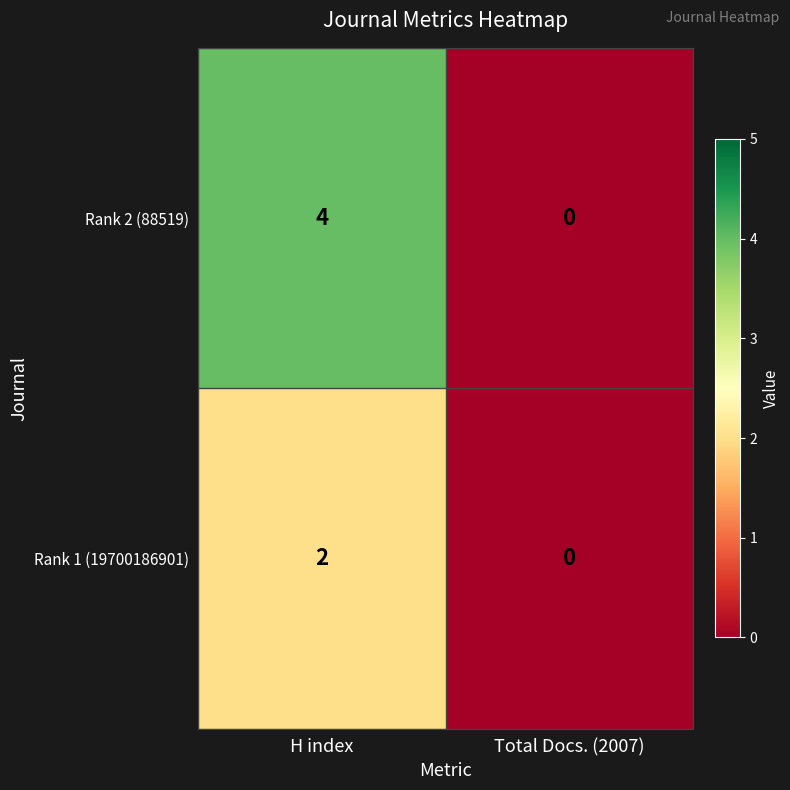

What is the greatest value displayed?

4